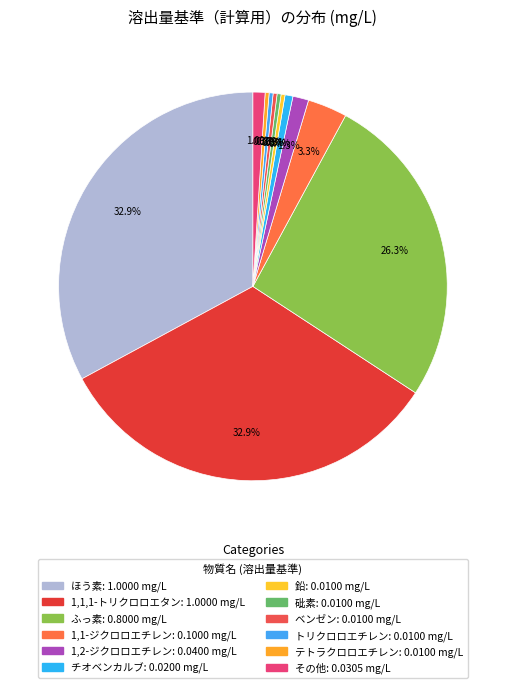

How many slices are in this pie chart?

12